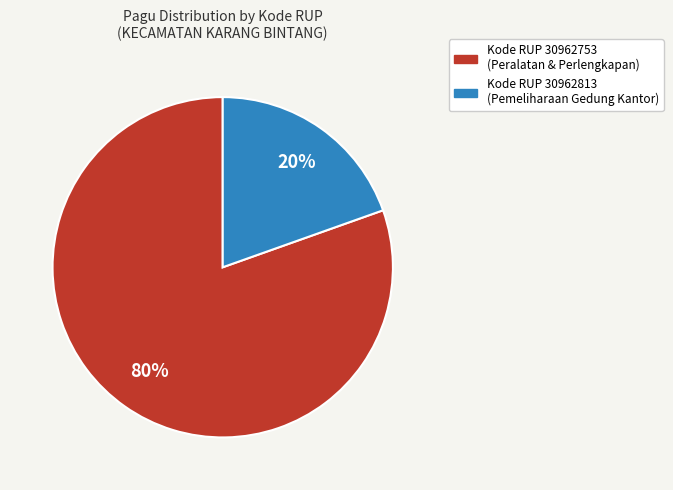

To the nearest percent, what is the average slice percentage?

50%